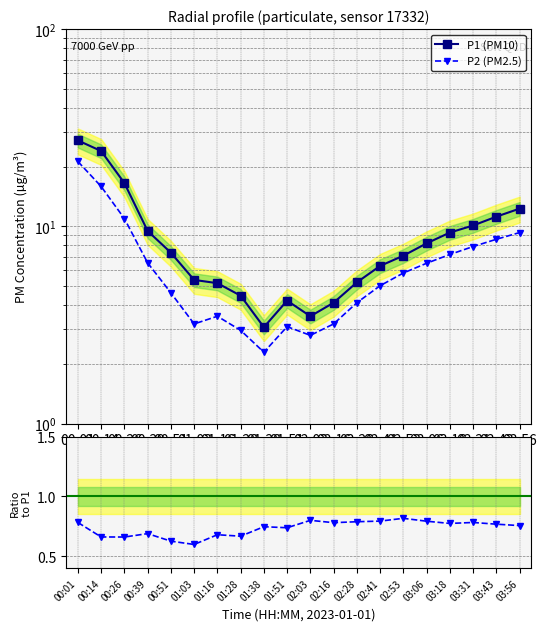

List the series in order of their overall mean, highest first.

P1 (PM10), P2 (PM2.5), P2/P1